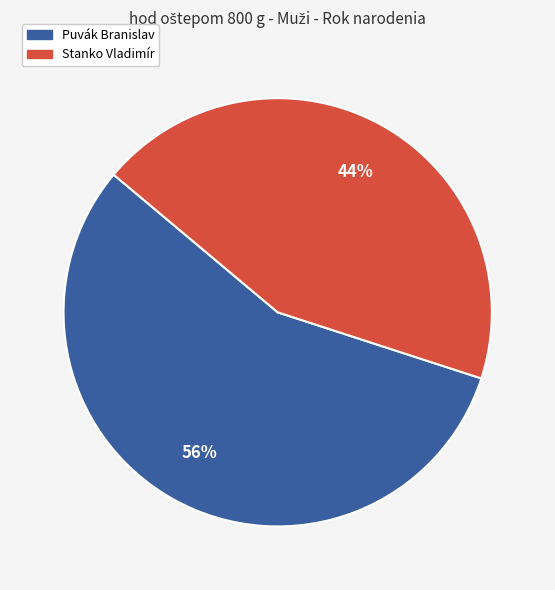

Which slice is the smallest?

Stanko Vladimír